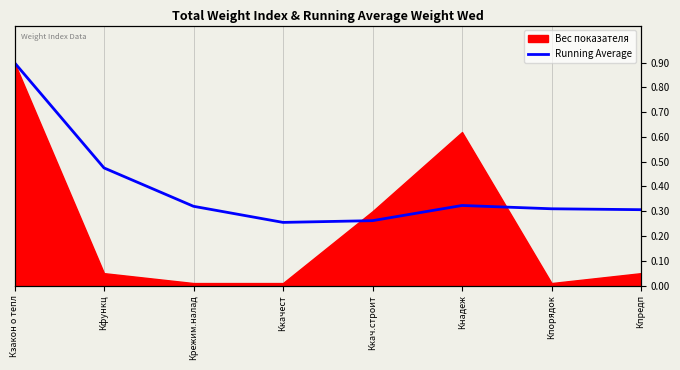

True or false: the data has more than 2 interior local peaks.

False